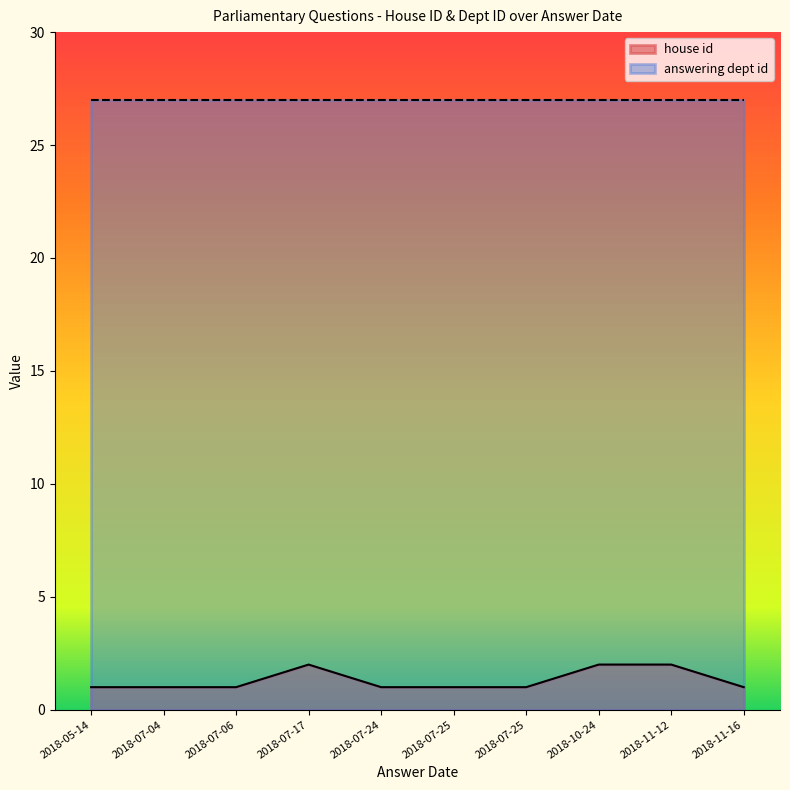

True or false: answering dept id and house id intersect in this chart.

False